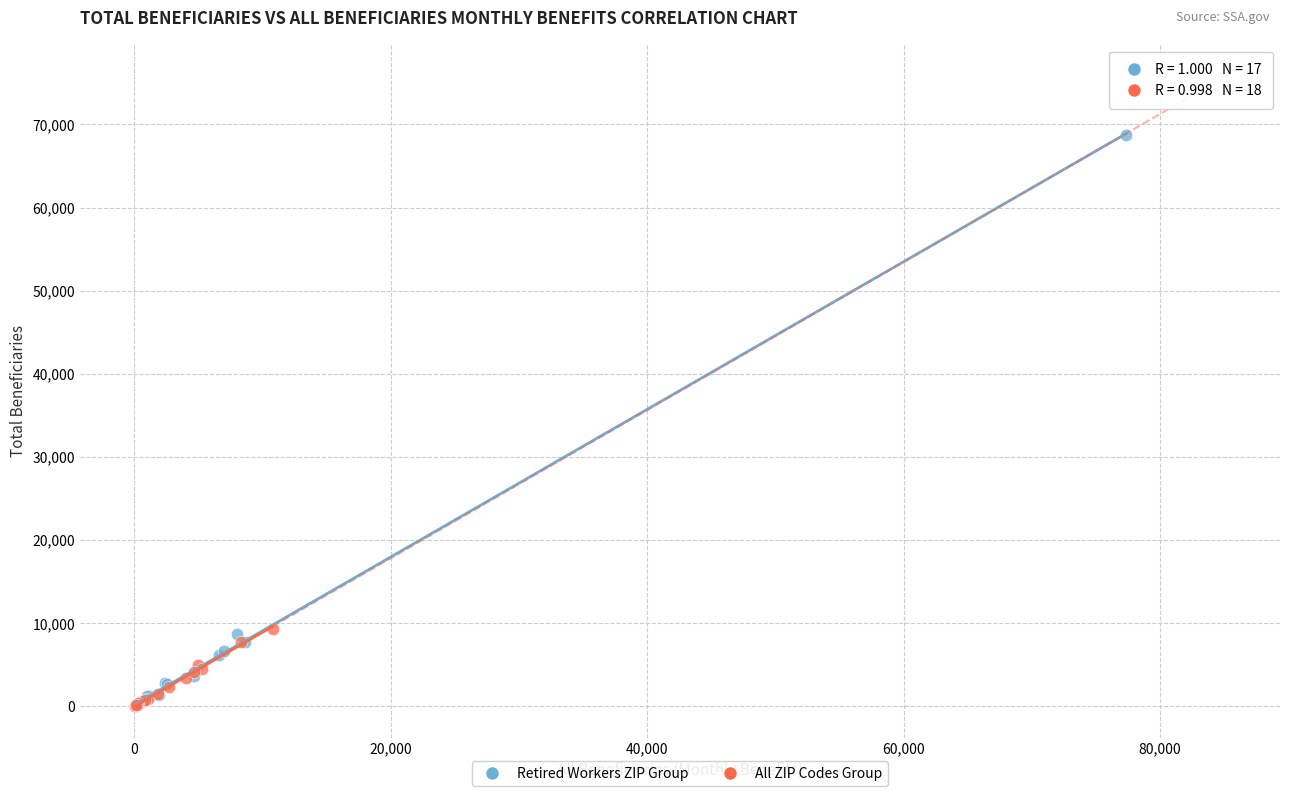

What are all the series names shown in the legend?

Retired Workers ZIP Group, All ZIP Codes Group